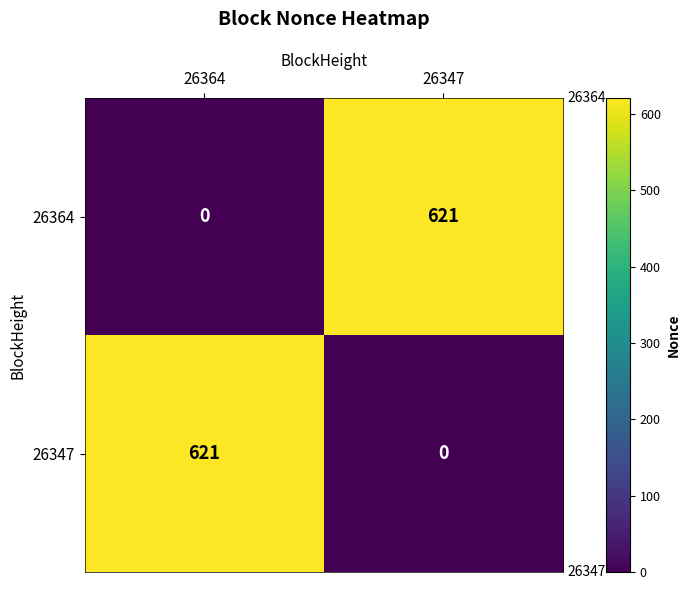

The 26347 series shows -384 at 26347. True or false?

False